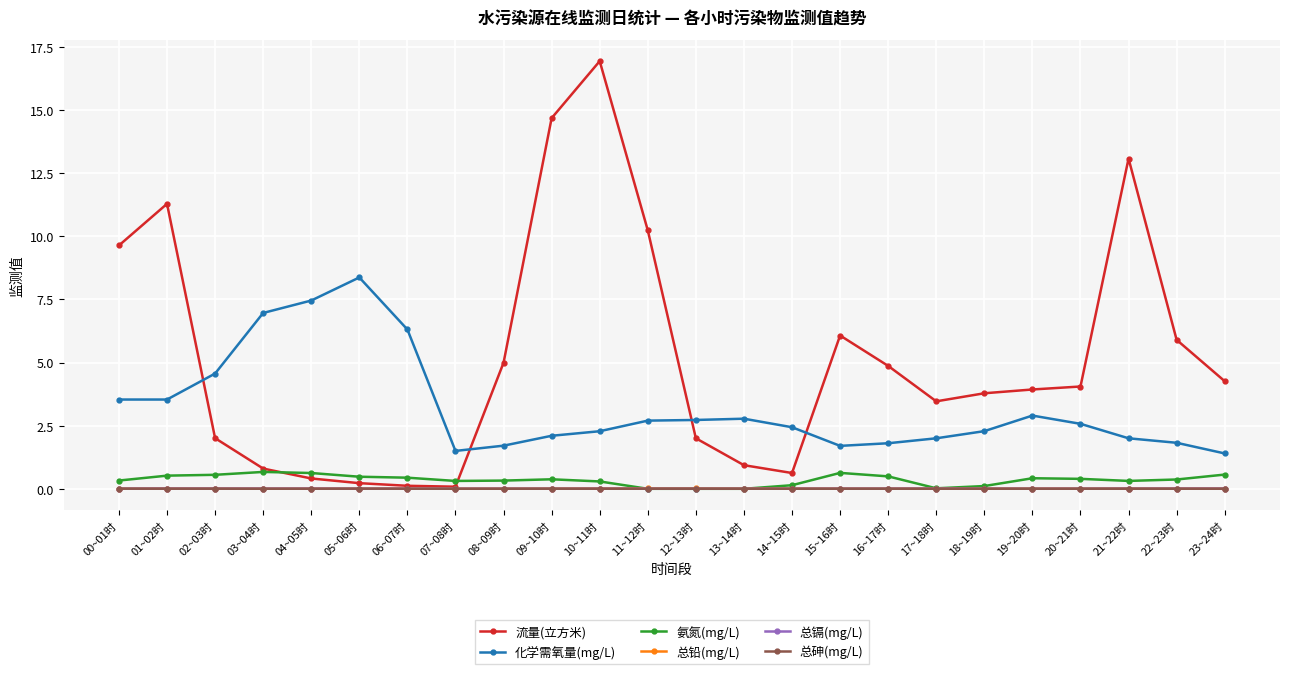

At which category does the chart reach its peak across all series?

10~11时